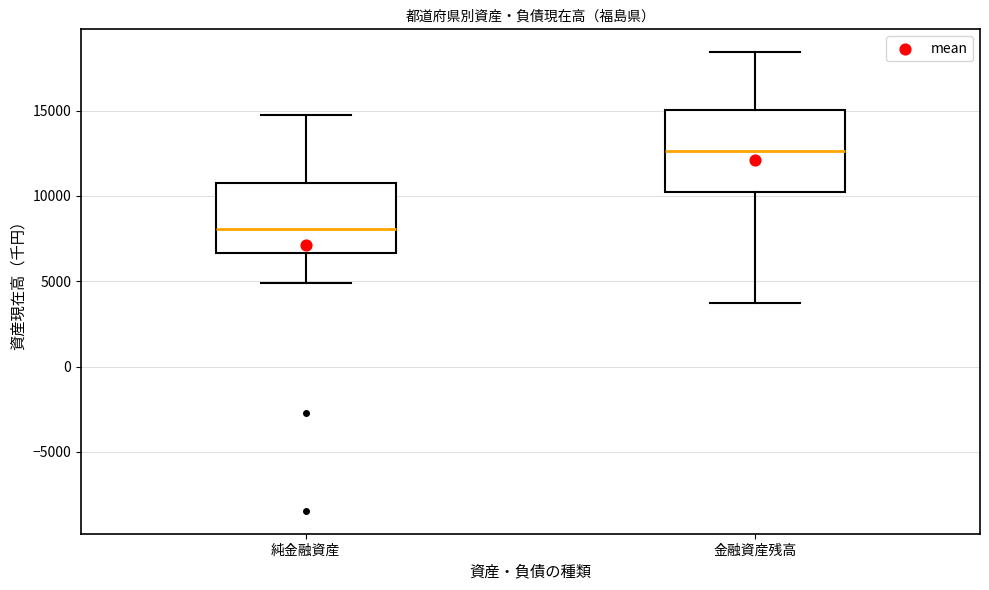

Reading left to right, transcribe this box plot: for each box, give where its median line is, the range the box spans, and where its two whiskers end, as read against the y-axis. The values are not printed on the chart, so give them approximately, as read against the axis.

純金融資産: median 8000, box 6500 to 10500, whiskers 5000 to 14500
金融資産残高: median 12500, box 10000 to 15000, whiskers 3500 to 18500